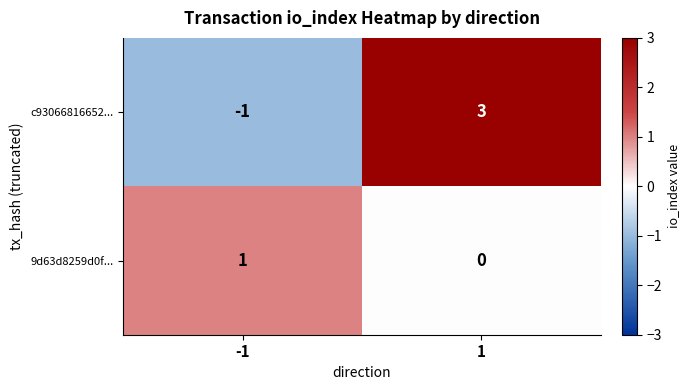

At how many categories does at least one series exceed 0?

2